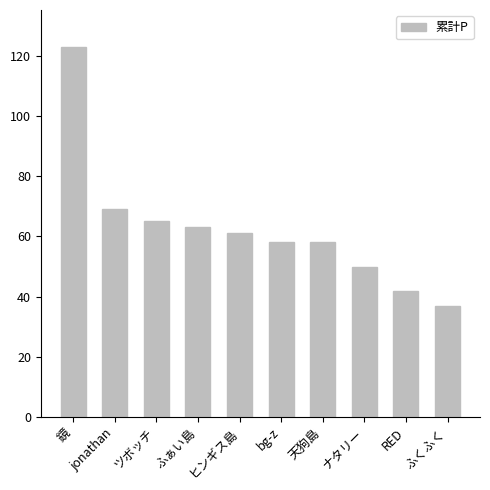

How many bars are there in total?

10